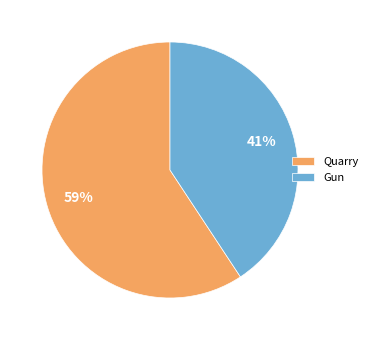

To the nearest percent, what portion does Quarry represent?

59%